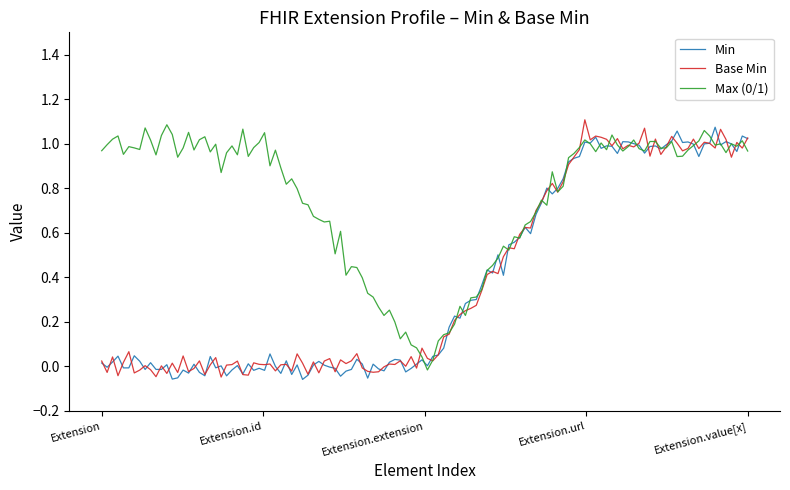

At which category is the sum across all series the highest?

Extension.url